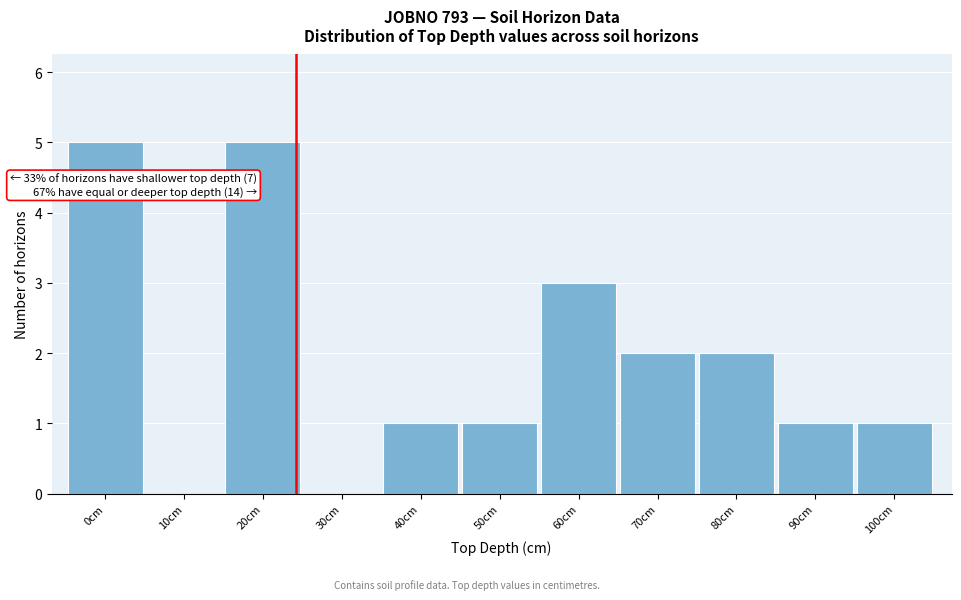

Reading left to right, what are all the values shown in this chart?

0cm=5	10cm=0	20cm=5	30cm=0	40cm=1	50cm=1	60cm=3	70cm=2	80cm=2	90cm=1	100cm=1